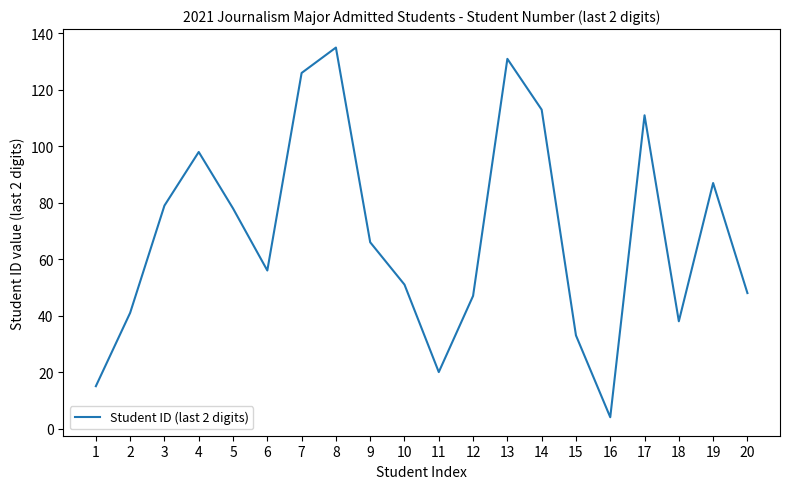

Which has a higher value, 5 or 18?

5